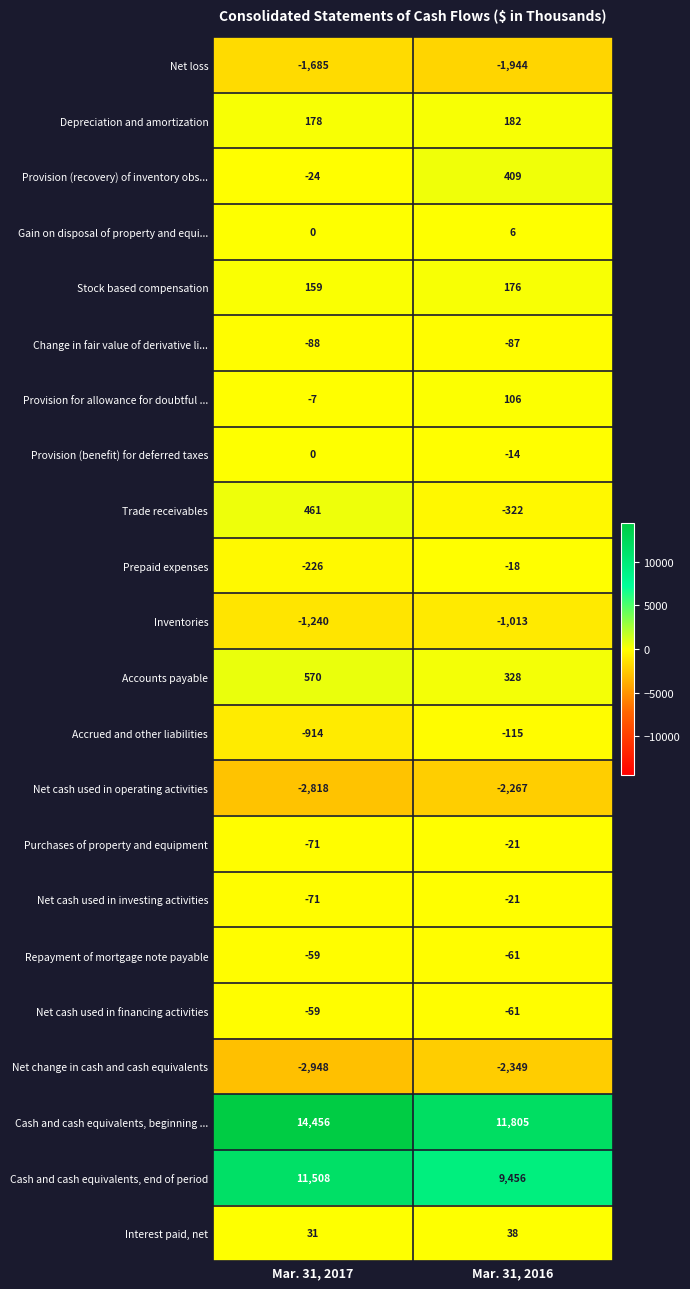

What is the sum of all Cash and cash equivalents, beginning ... values?

26261